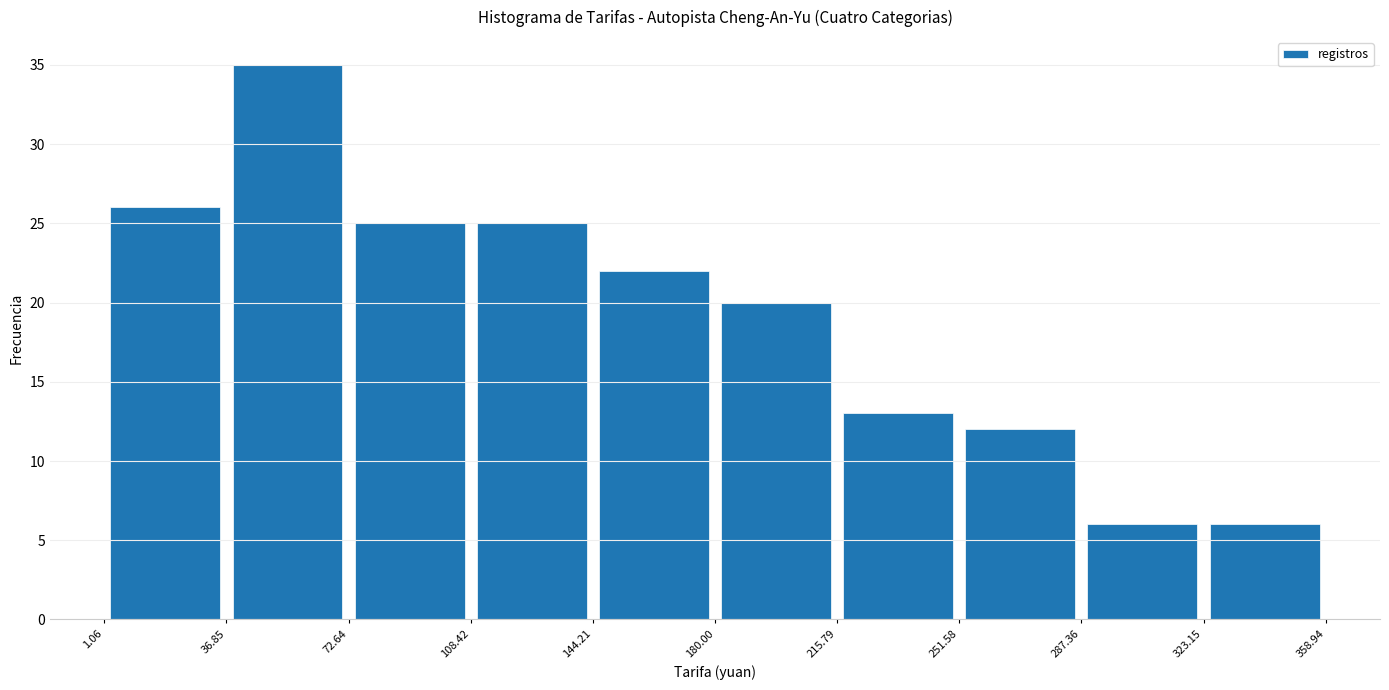

Reading left to right, transcribe this chart: for each bar, give the range it covers on the x-axis and its height. The values are not printed on the chart, so give them approximately, as read against the axis.

1.06 to 36.85: 26
36.85 to 72.64: 35
72.64 to 108.42: 25
108.42 to 144.21: 25
144.21 to 180.00: 22
180.00 to 215.79: 20
215.79 to 251.58: 13
251.58 to 287.36: 12
287.36 to 323.15: 6
323.15 to 358.94: 6